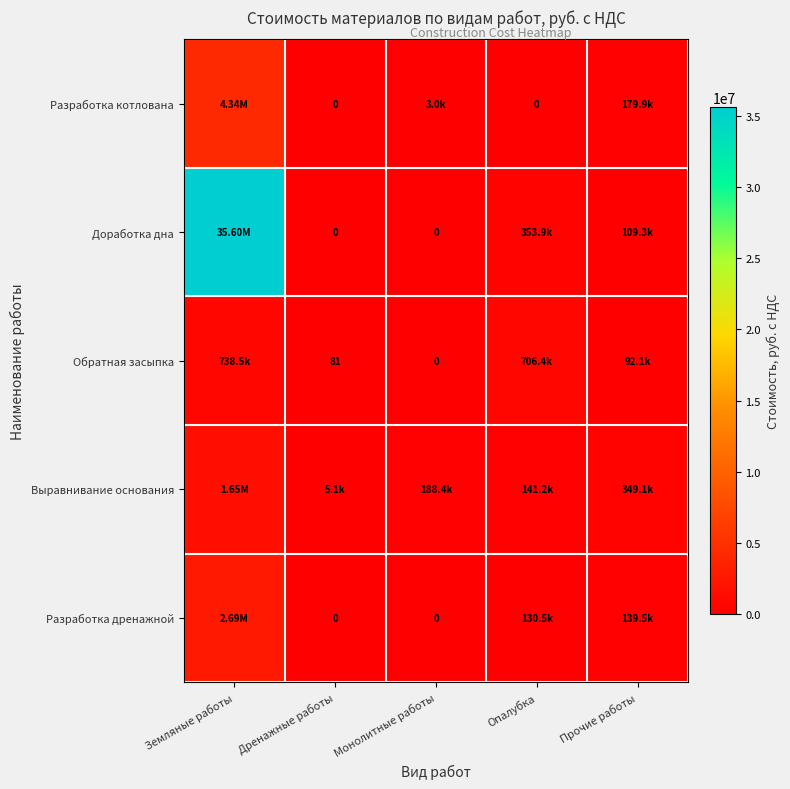

Which label corresponds to the largest value in the chart?

Земляные работы